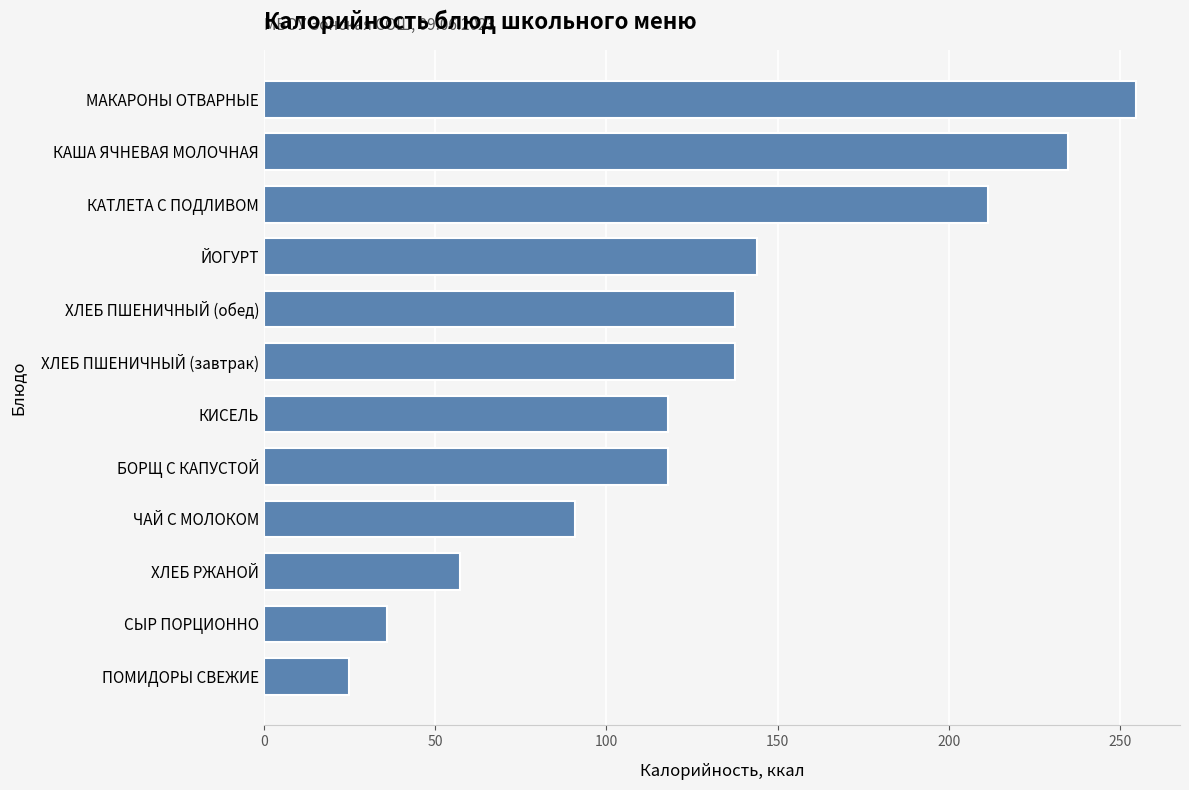

Are the bars horizontal?

Yes